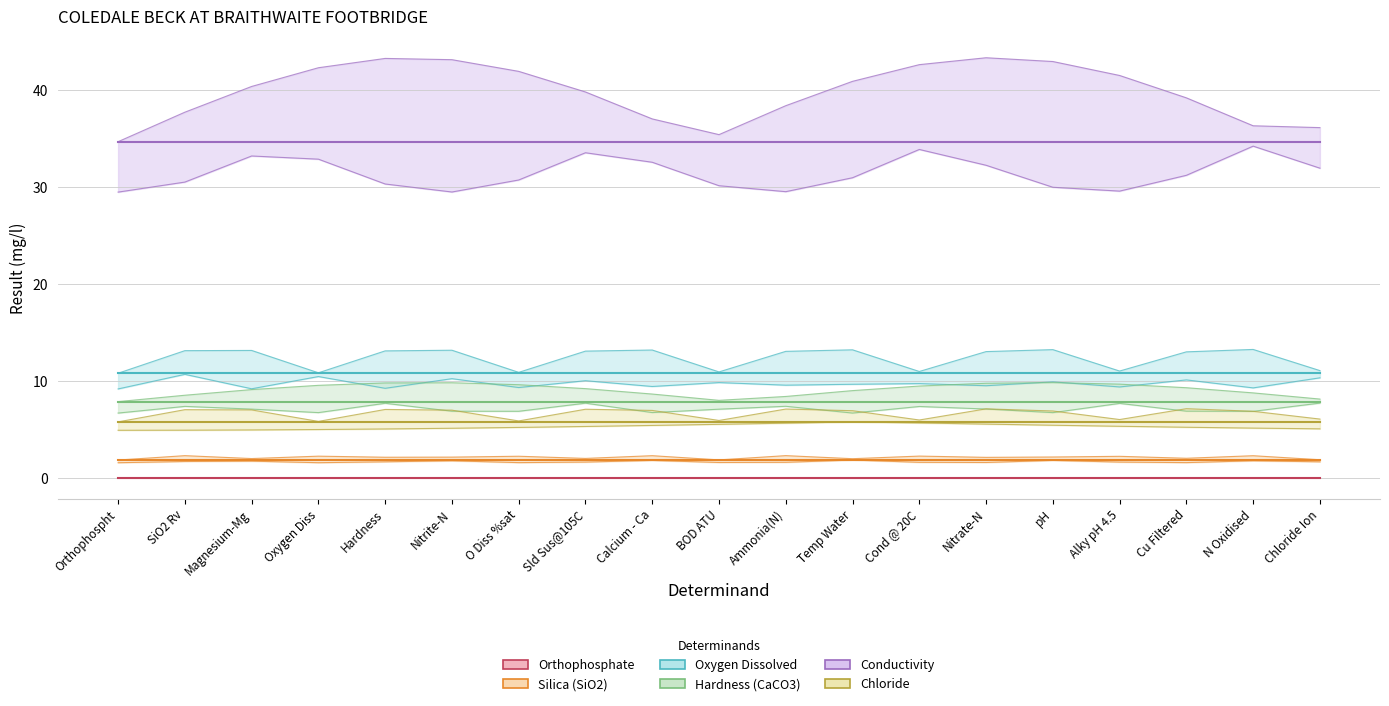

Read the Silica (SiO2) value at Sld Sus@105C.

1.8